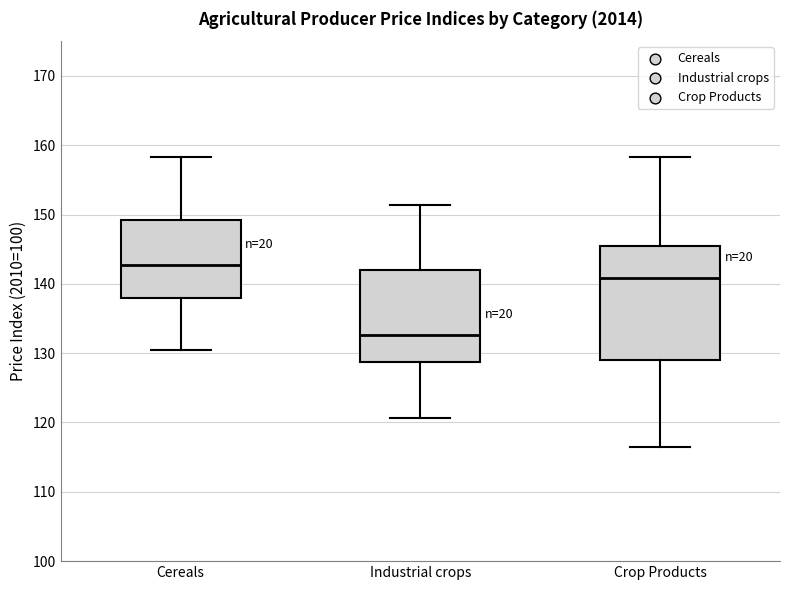

Where is the lower edge of the box for Crop Products on the y-axis? The values are not printed on the chart, so give them approximately, as read against the axis.

129